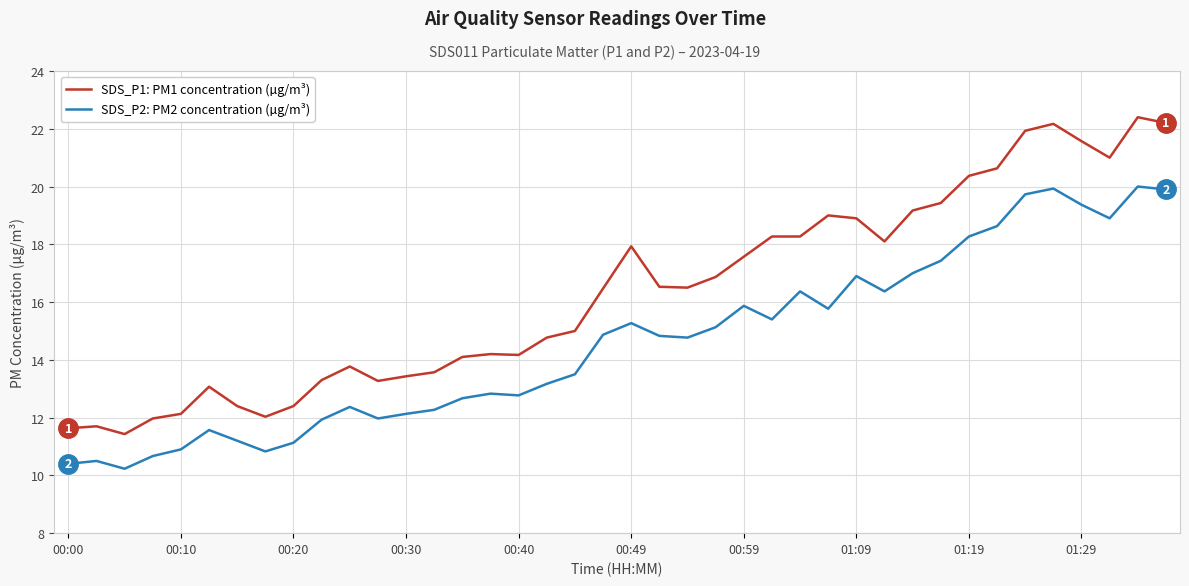

Which series has the largest total across all categories?

SDS_P1: PM1 concentration (µg/m³)